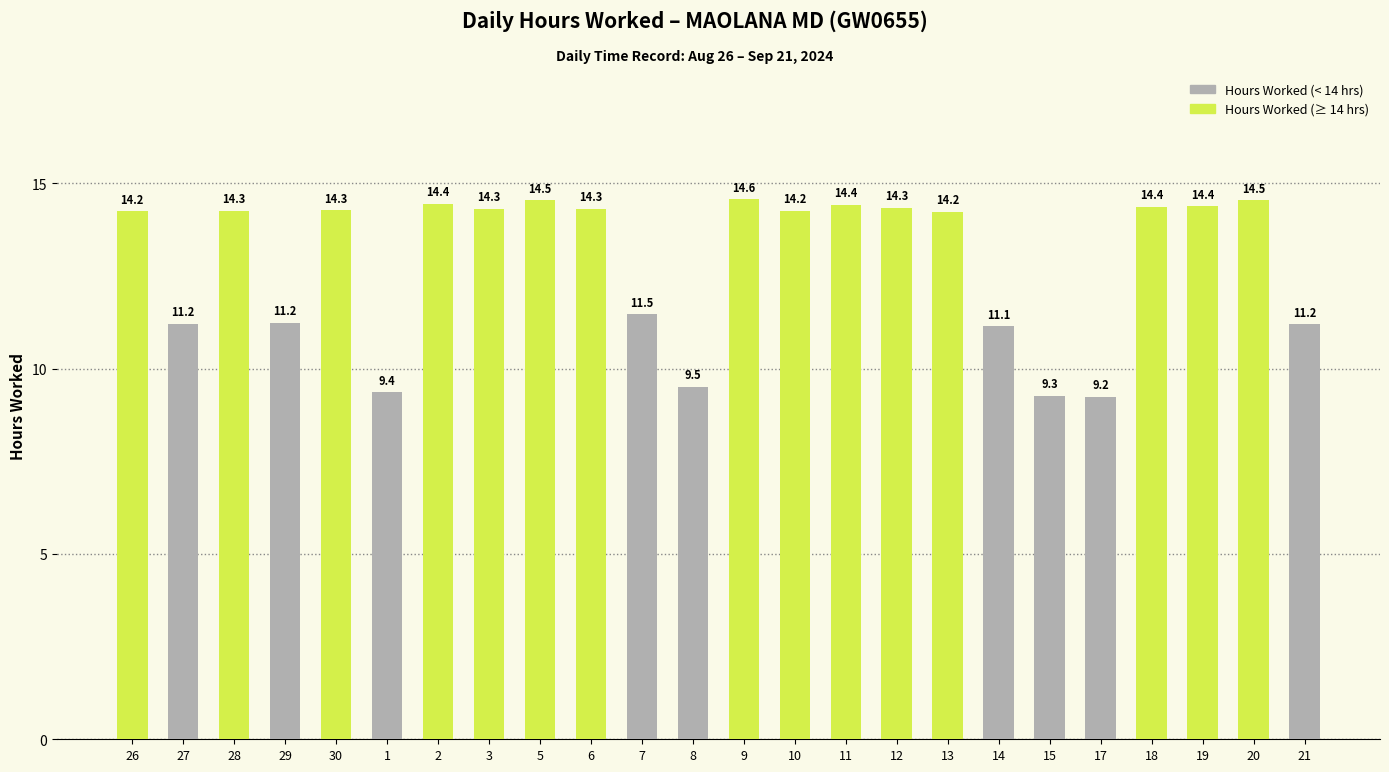

What is the greatest value displayed?

14.6